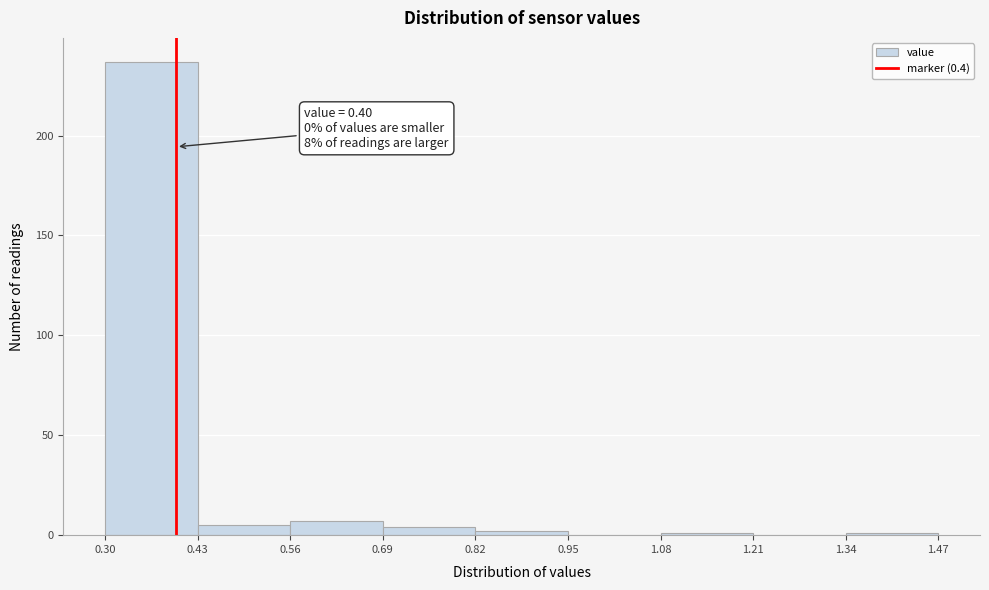

Which range on the x-axis has the tallest bar?

0.30 to 0.43